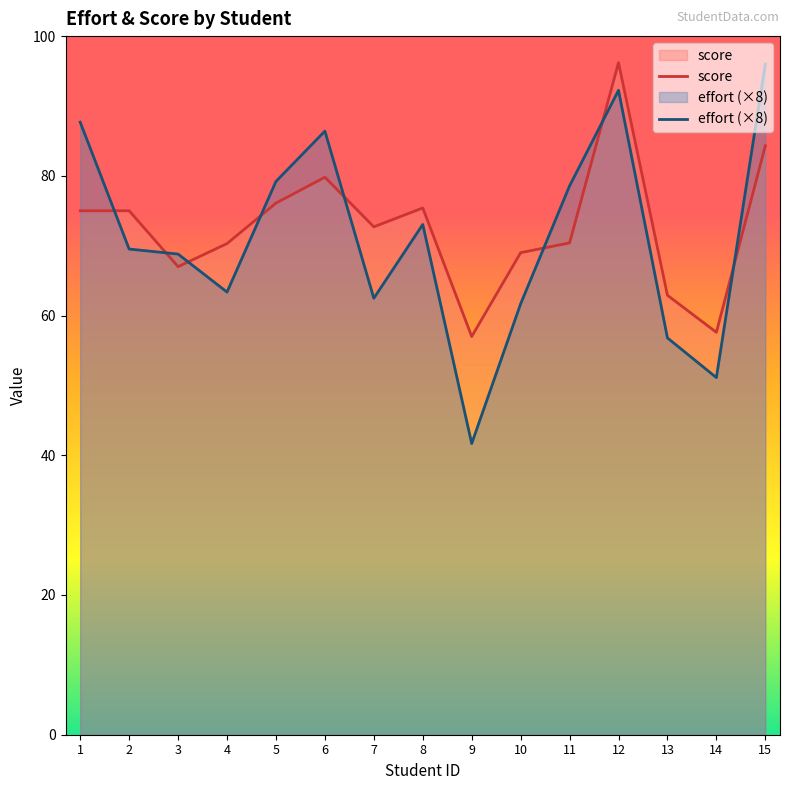

How many lines are shown in the chart?

2